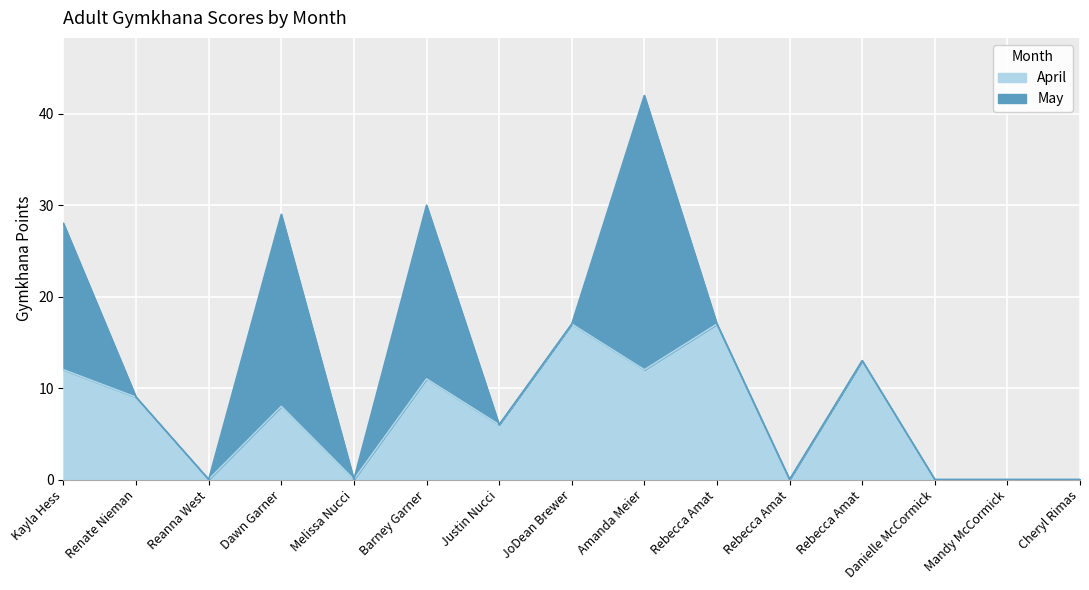

The value at JoDean Brewer is 10. True or false?

False